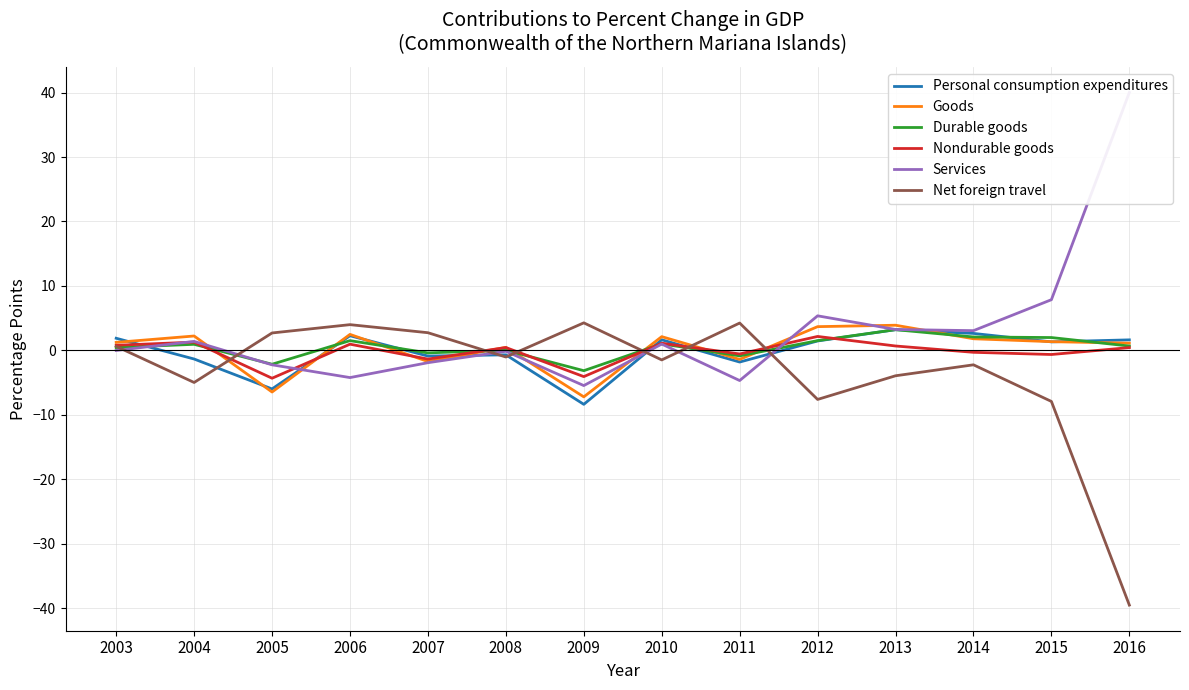

Where is the first local maximum for Personal consumption expenditures?

2006